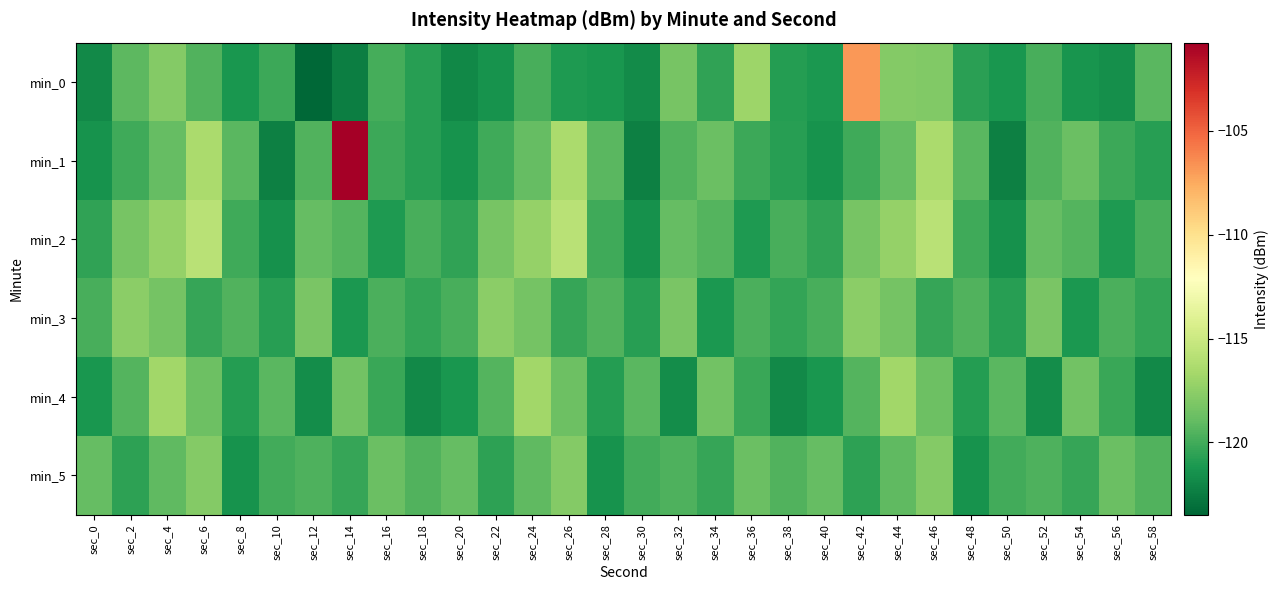

Between sec_38 and sec_28, which is larger?

sec_38